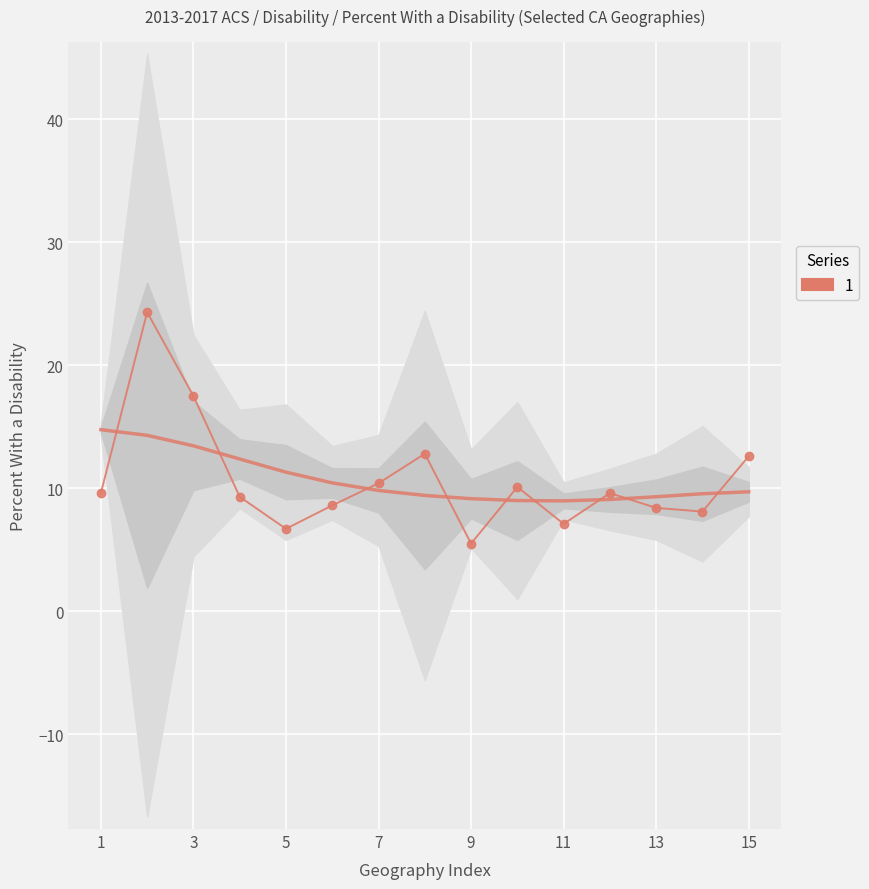

After their last crossing, which series has the higher values: Smoothed trend or Percent With a Disability?

Percent With a Disability